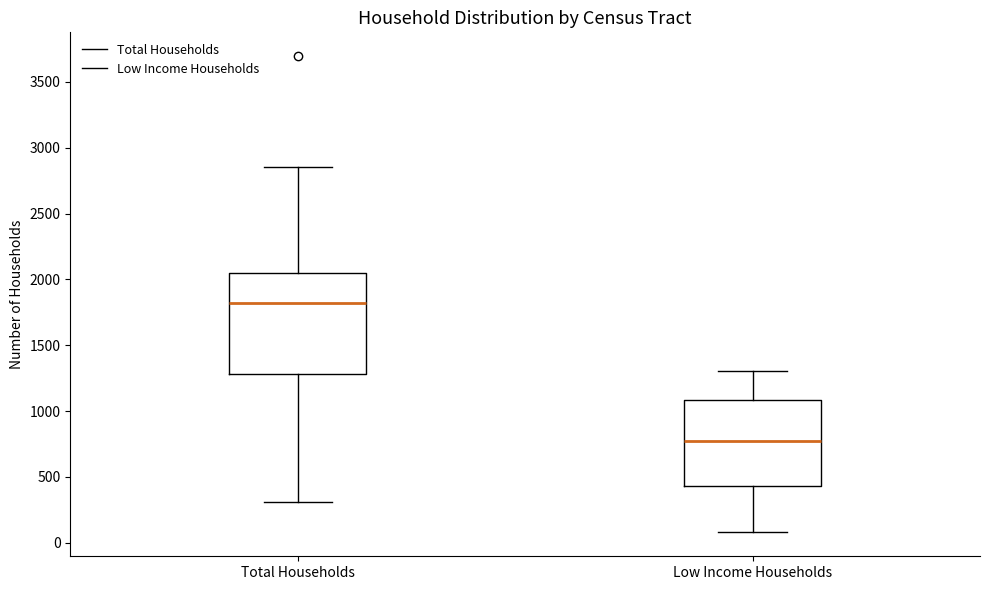

Reading left to right, read every box against the y-axis: the position of its median line, the range the box covers, and the ends of its whiskers. The values are not printed on the chart, so give them approximately, as read against the axis.

Total Households: median 1800, box 1300 to 2050, whiskers 300 to 2850
Low Income Households: median 750, box 450 to 1100, whiskers 100 to 1300